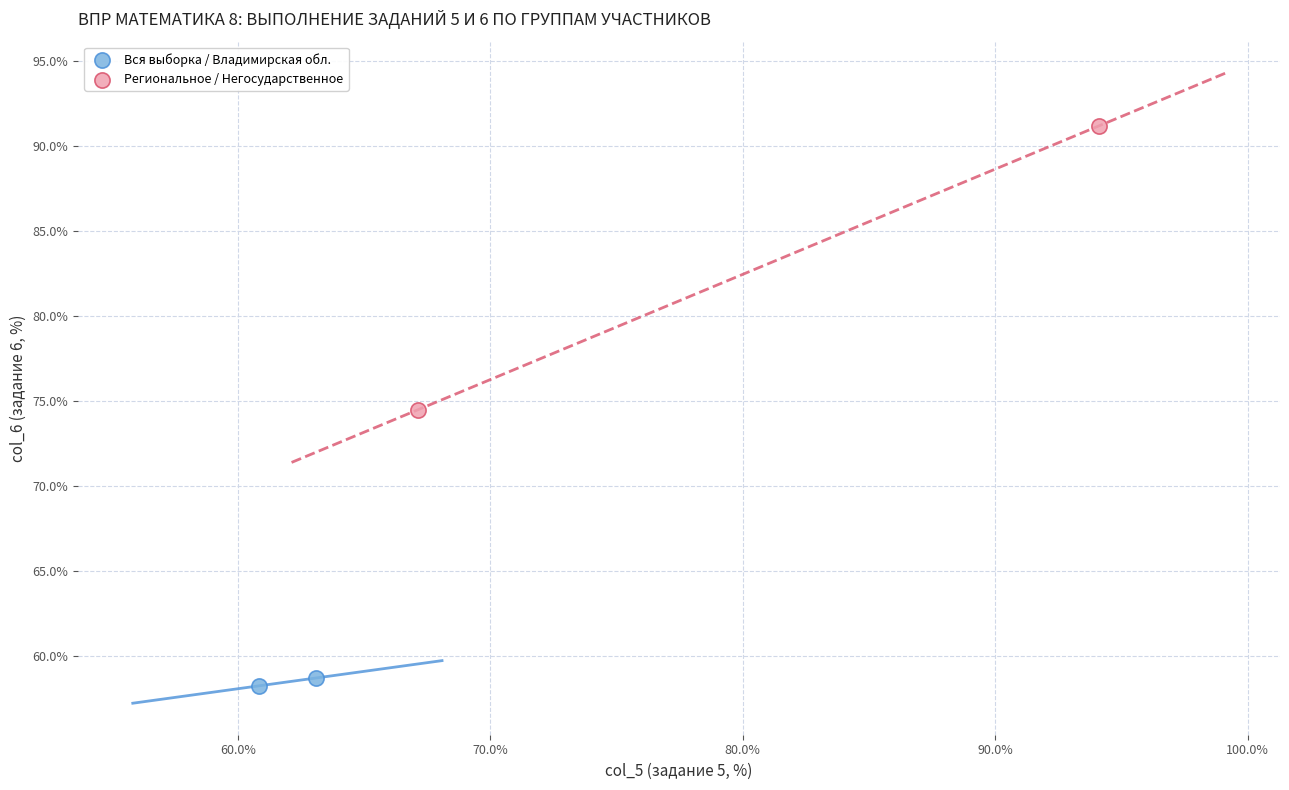

What are all the series names shown in the legend?

Вся выборка / Владимирская обл., Региональное / Негосударственное